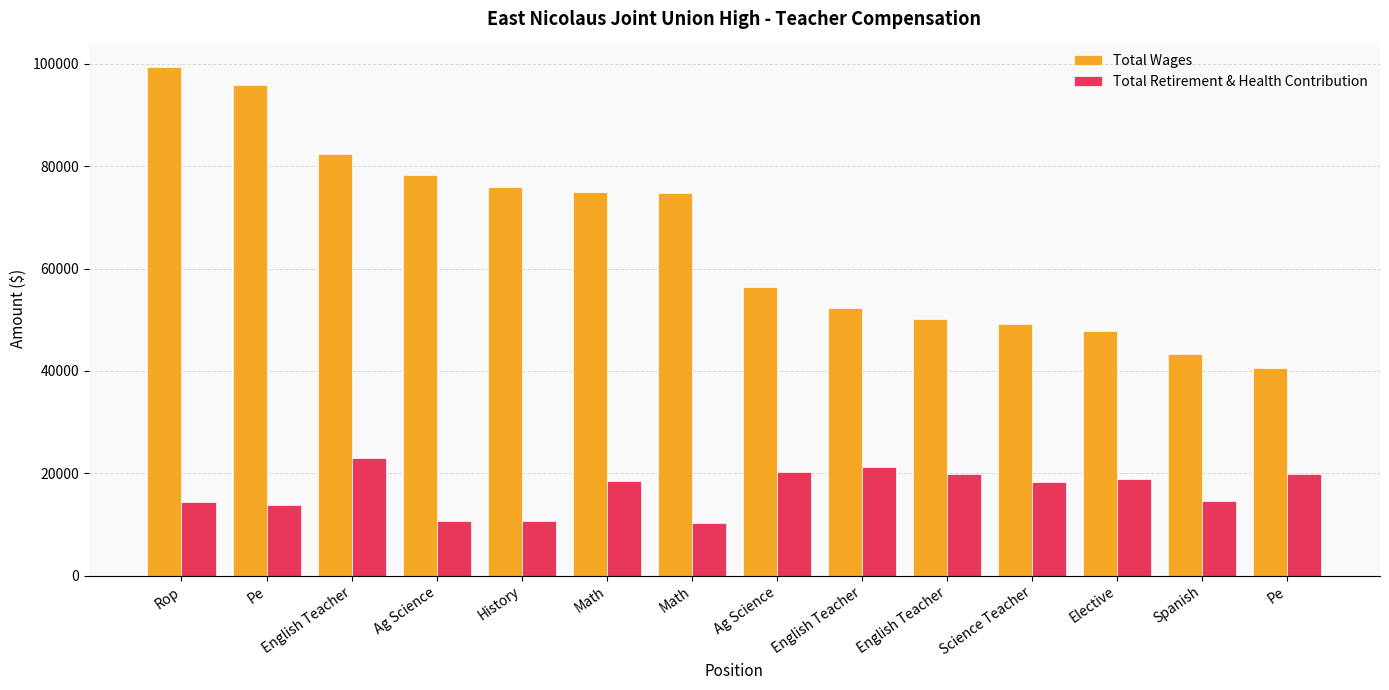

What value does the Total Retirement & Health Contribution series have at Science Teacher?

18244